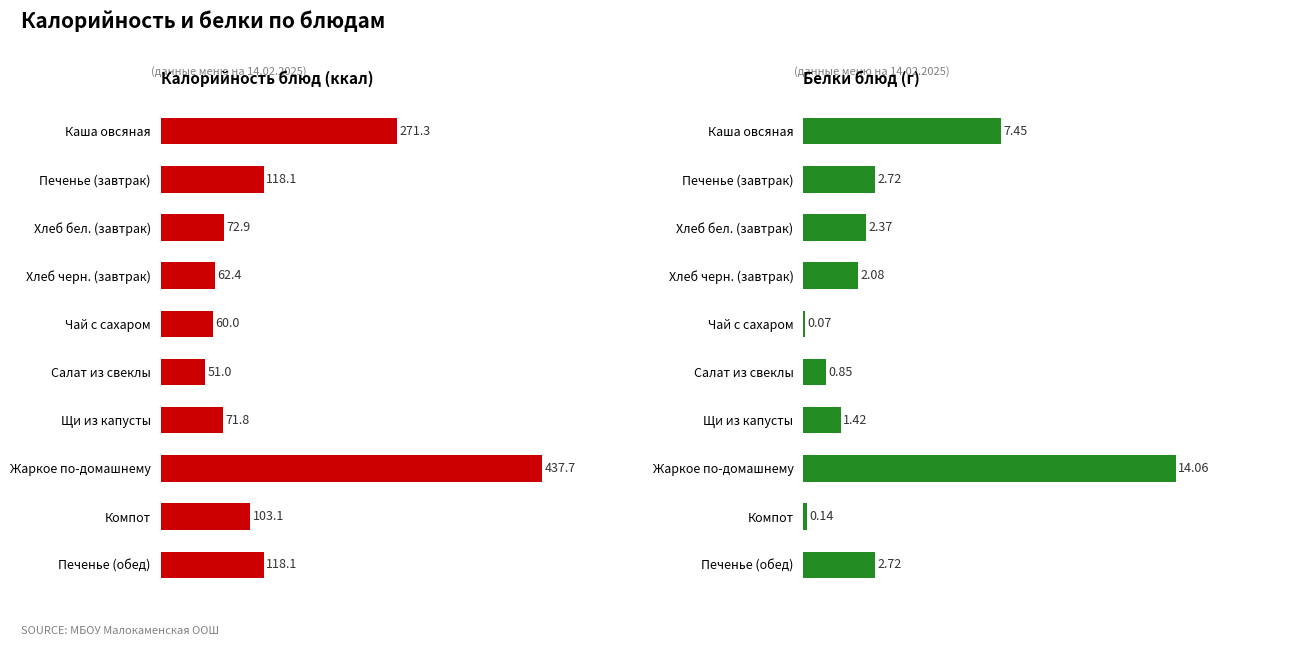

What is the average value of the Калорийность series?

136.6